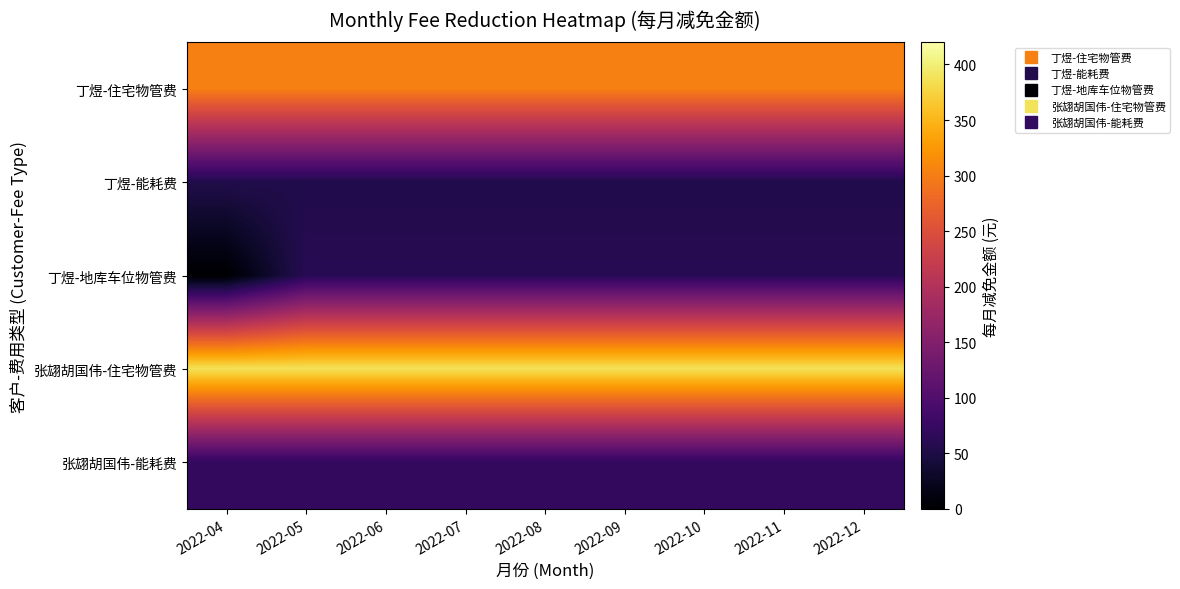

What is the total value across all series at 2022-05?

875.3